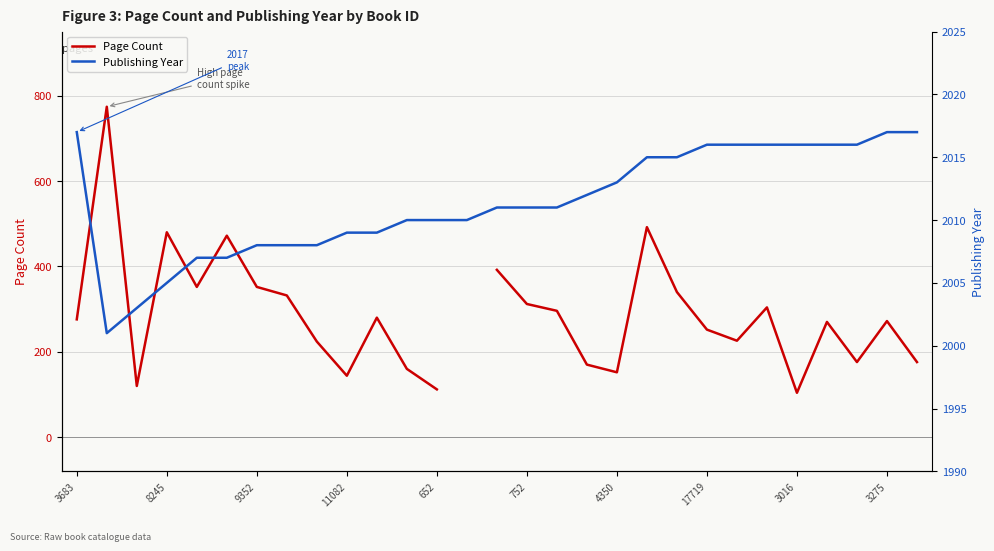

True or false: Publishing Year and Page Count cross at least once.

False